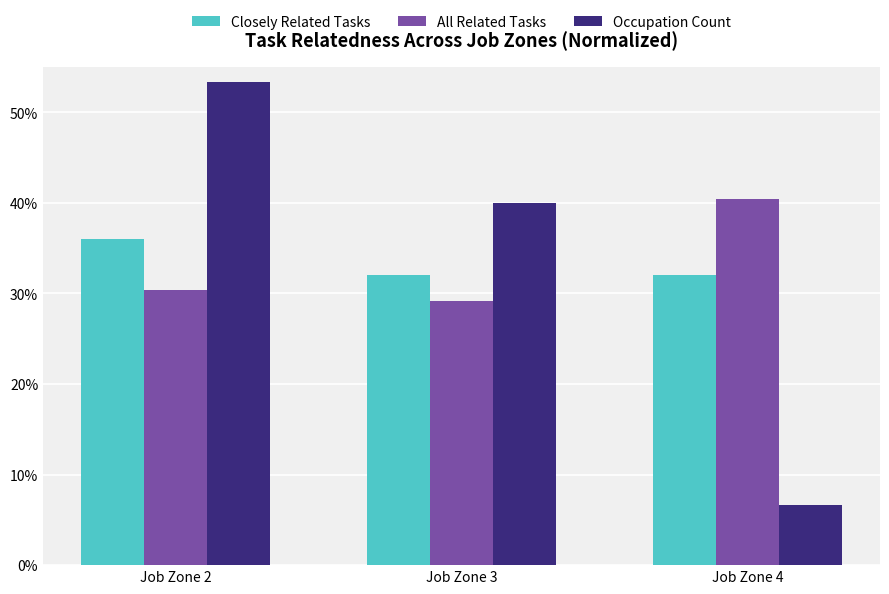

What is the sum of the Closely Related Tasks values at Job Zone 4 and Job Zone 3?

64.0